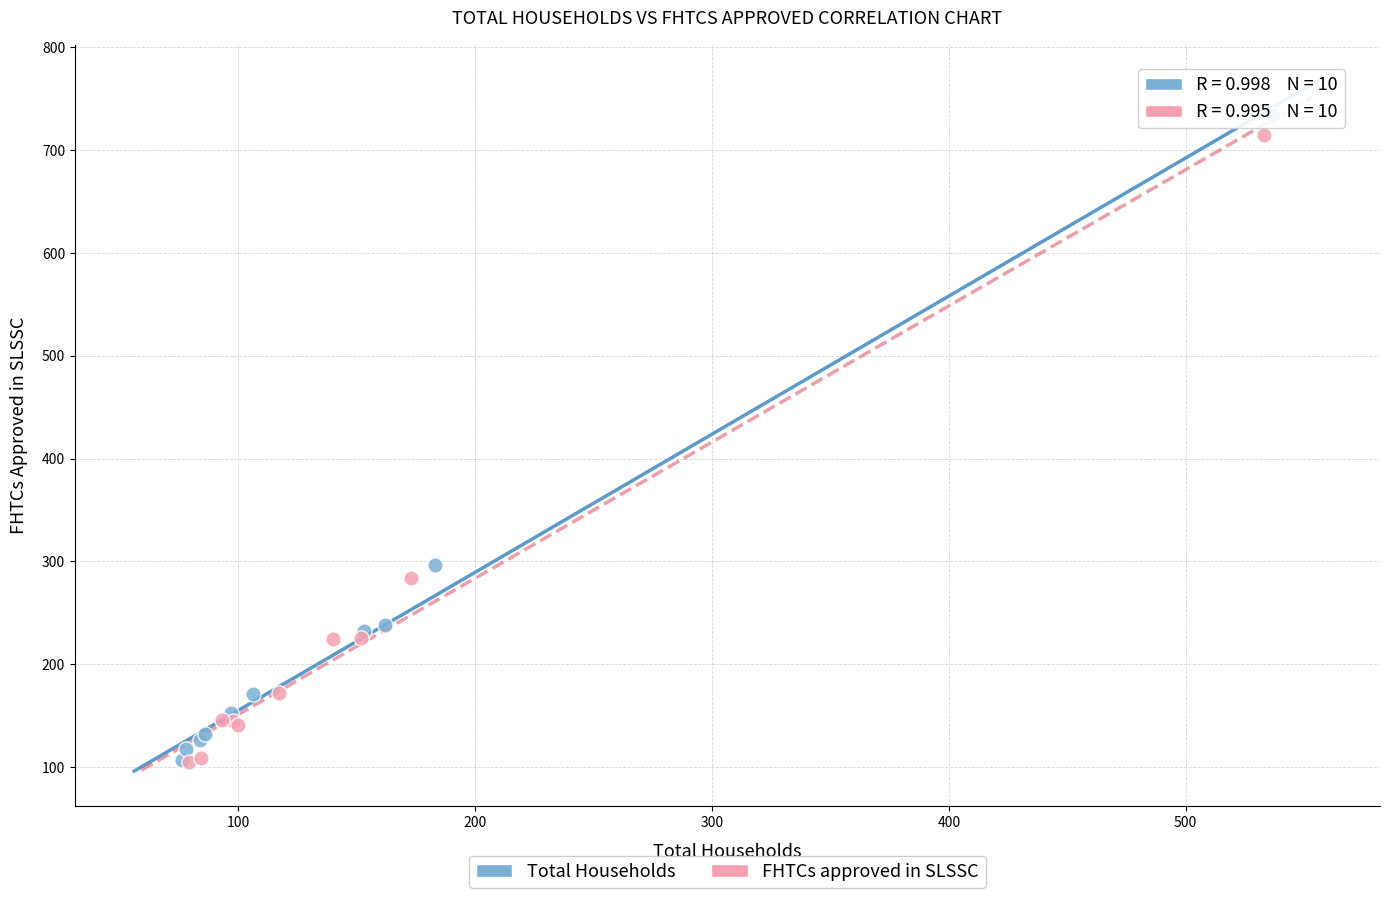

Which series has the widest spread of Y values?

Total Households